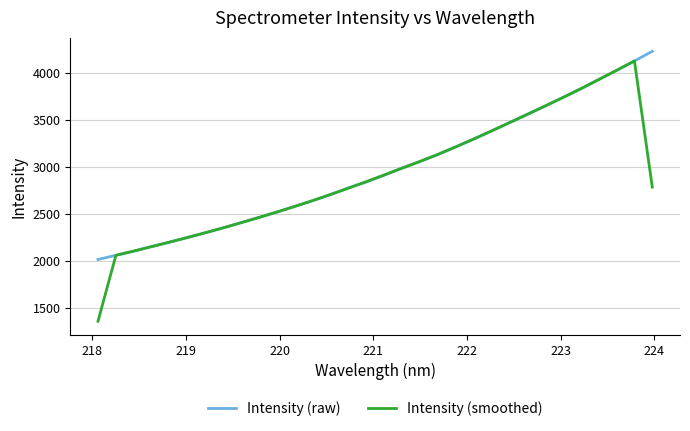

What is the minimum value for Intensity (smoothed)?

1357.7